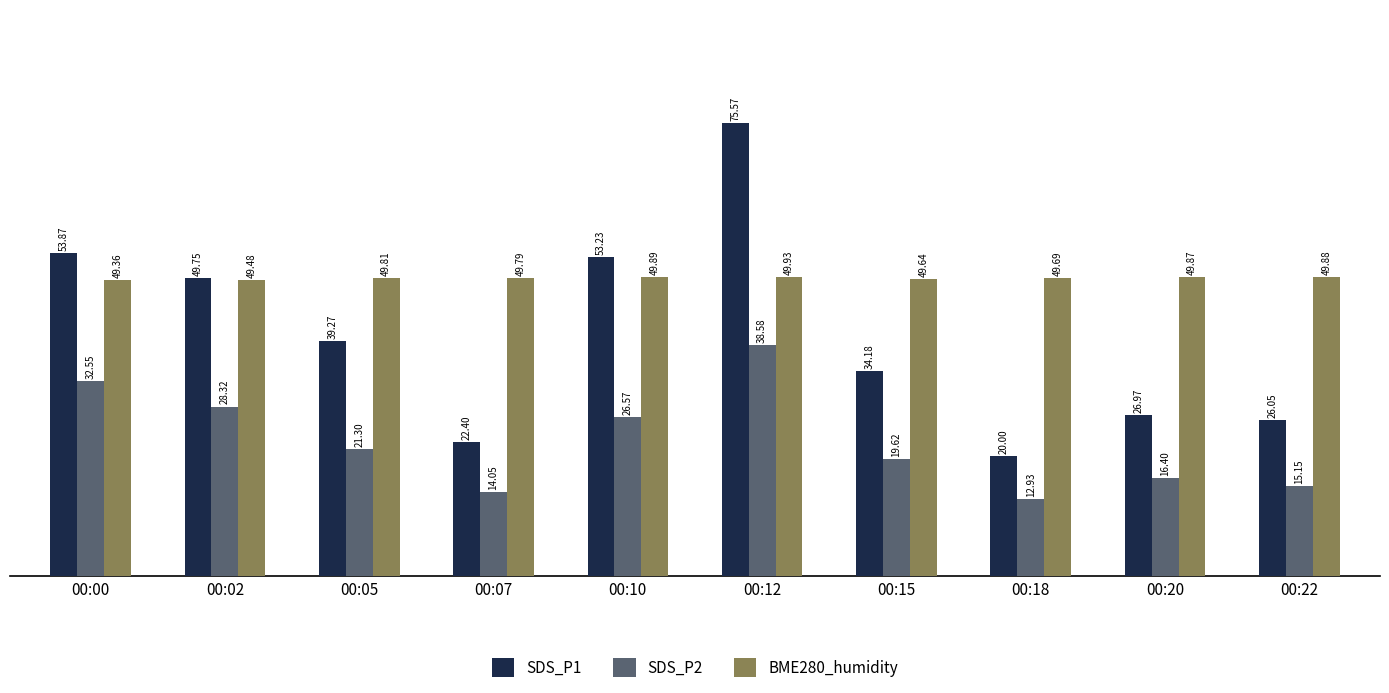

How many values in the SDS_P2 series are below 21?

5